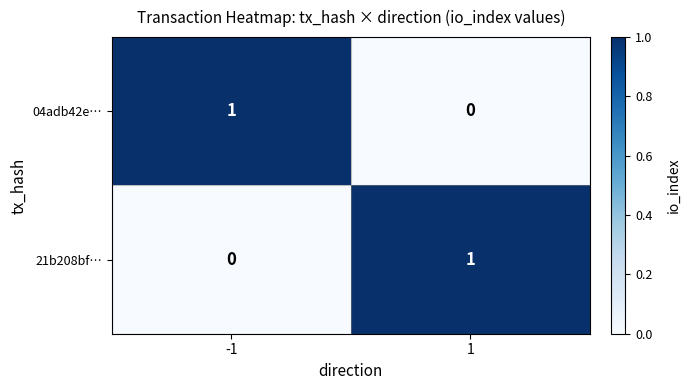

The 21b208bf… series shows 2 at 1. True or false?

False